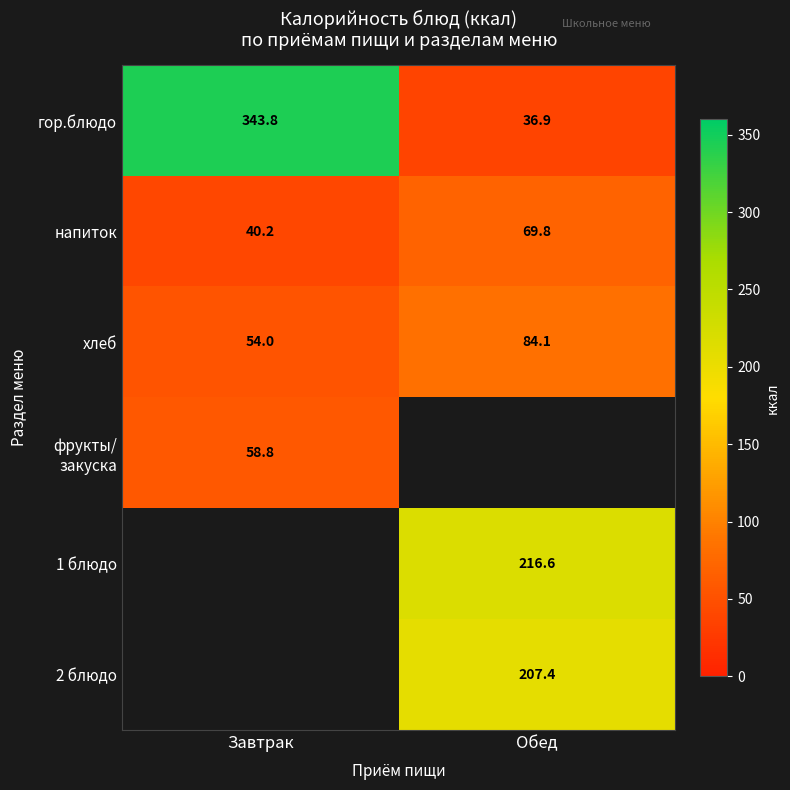

The напиток series shows 69.8 at Обед. True or false?

True